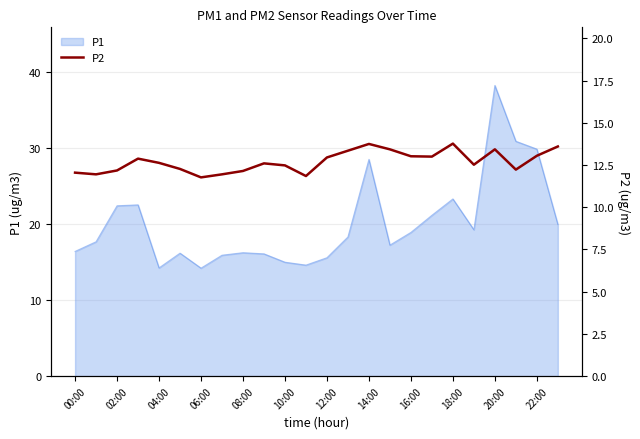

What is the smallest value displayed?

11.8